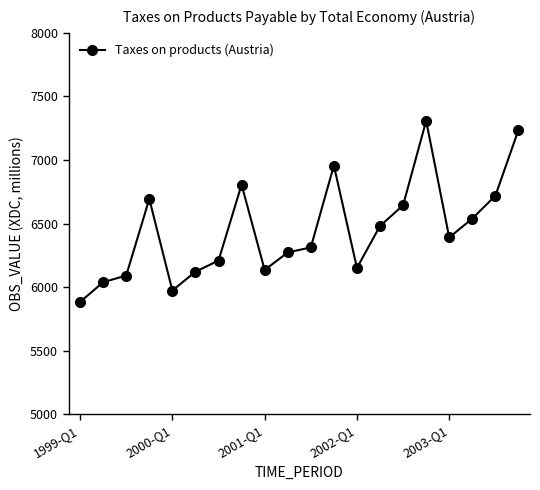

Does the chart display data point markers on the line(s)?

Yes